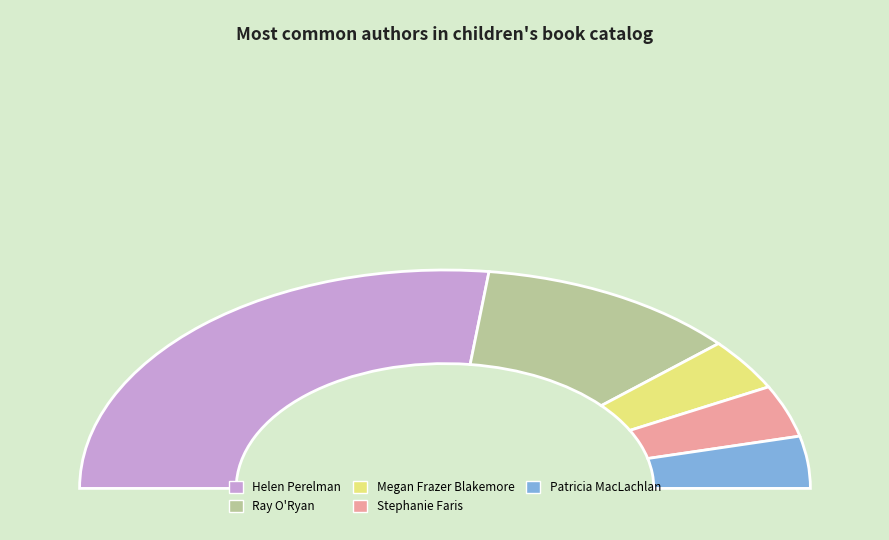

How many segments does this pie chart have?

5